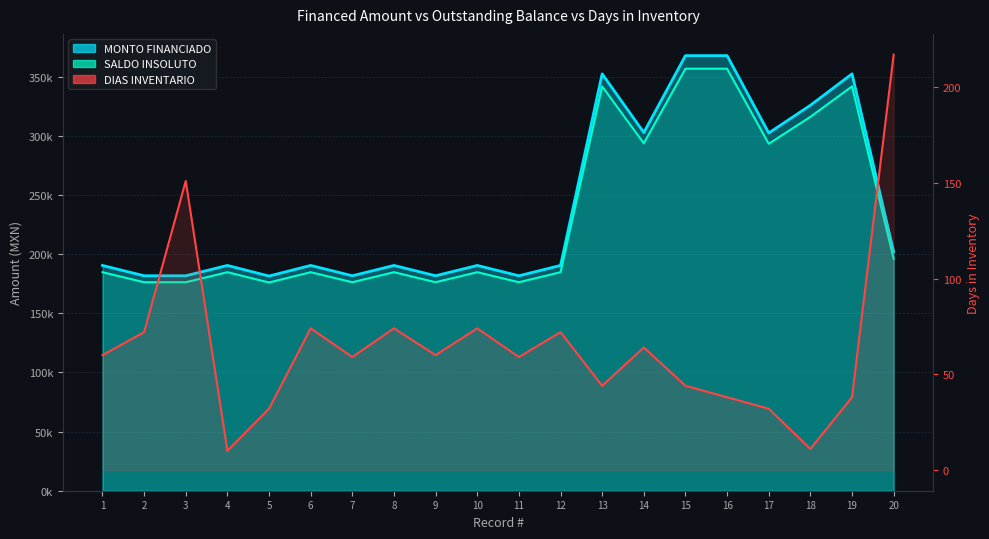

What is the maximum value shown in the chart?

367646.0